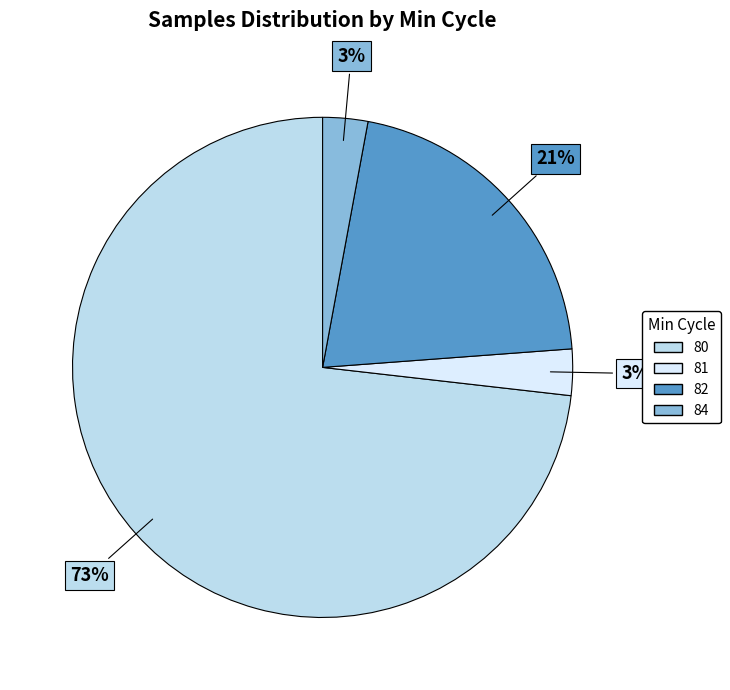

Is there any slice that represents more than half of the pie?

Yes